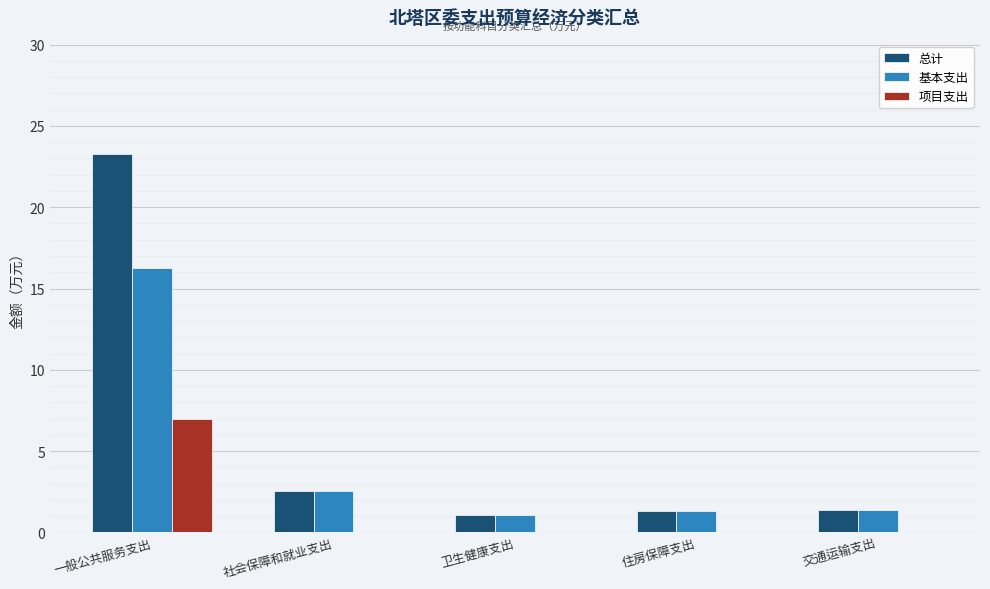

Count the number of data series in this chart.

3